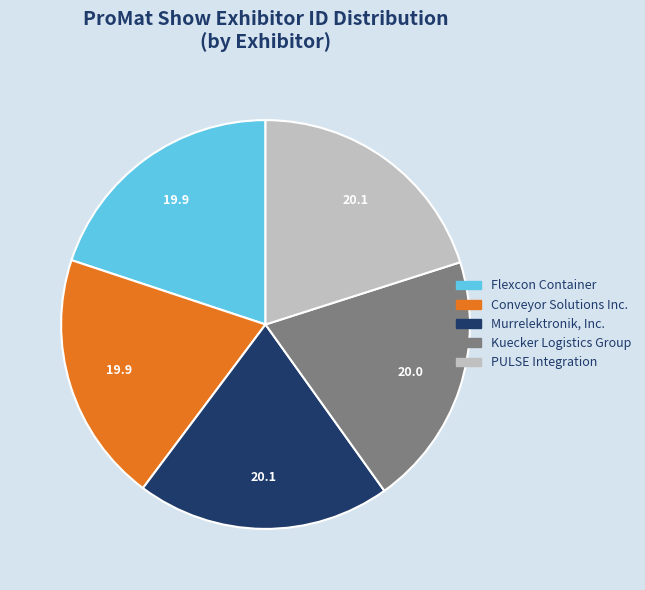

Does PULSE Integration account for over 50% of the chart?

No